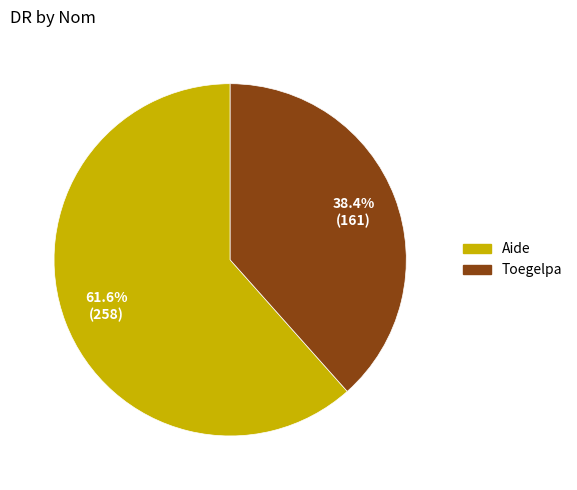

The Aide slice represents 62% of the pie. True or false?

True